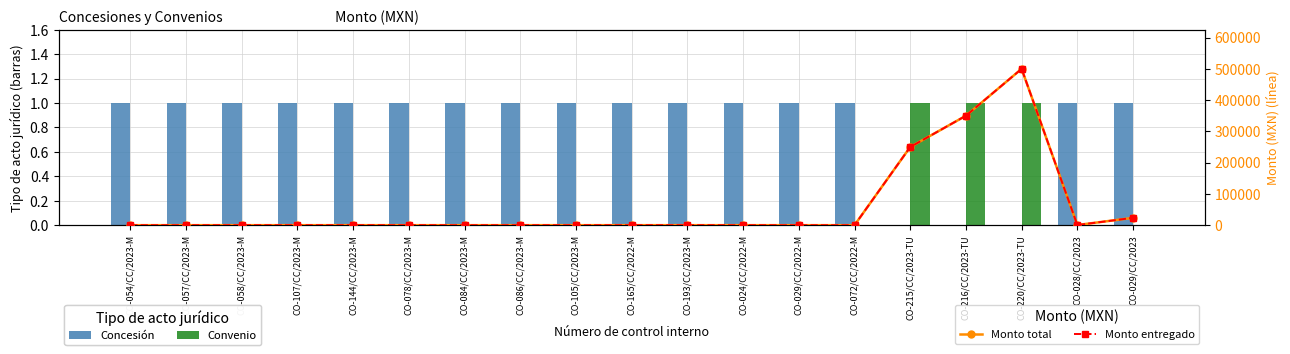

What is the label of the 10th bar from the right?

CO-165/CC/2022-M